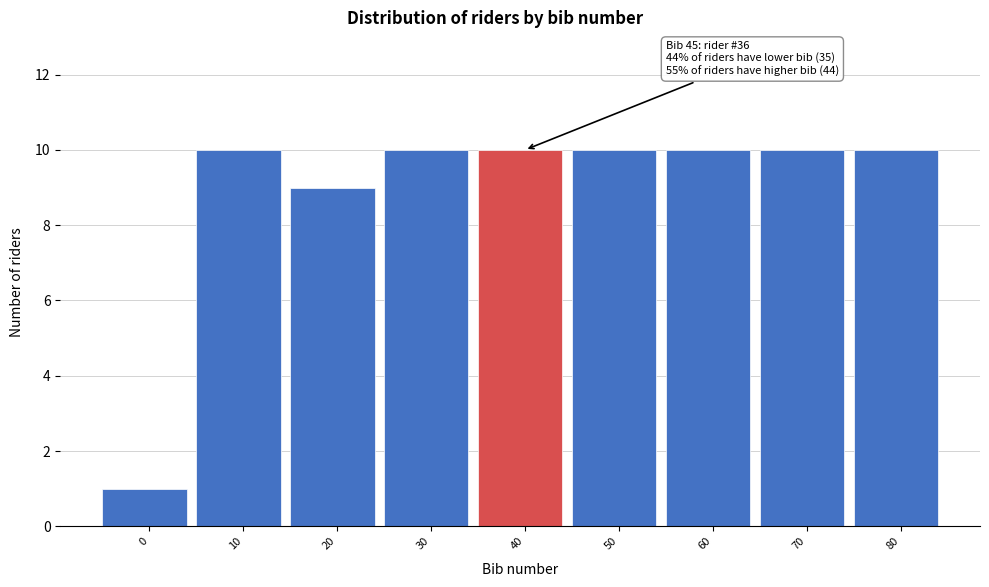

Reading right to left, what are all the values shown in this chart?

80=10	70=10	60=10	50=10	40=10	30=10	20=9	10=10	0=1